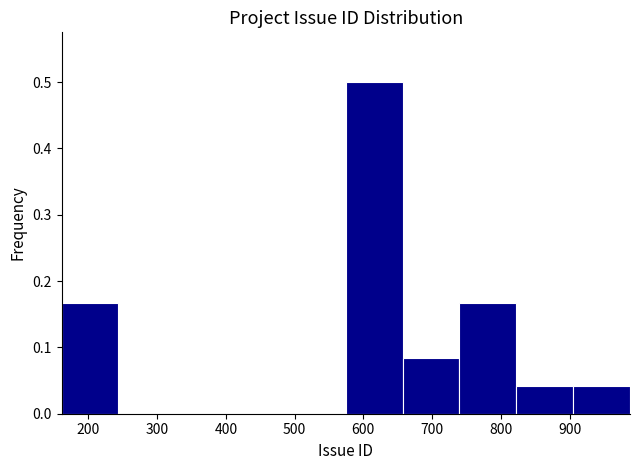

Reading left to right, transcribe this chart: for each bar, give the range it covers on the x-axis and its height. Neither the bar edges nor the heights are printed on the chart, so give them approximately, as read against the axes.

160 to 240: 0.17
240 to 330: 0
330 to 410: 0
410 to 490: 0
490 to 570: 0
570 to 660: 0.50
660 to 740: 0.08
740 to 820: 0.17
820 to 910: 0.04
910 to 990: 0.04